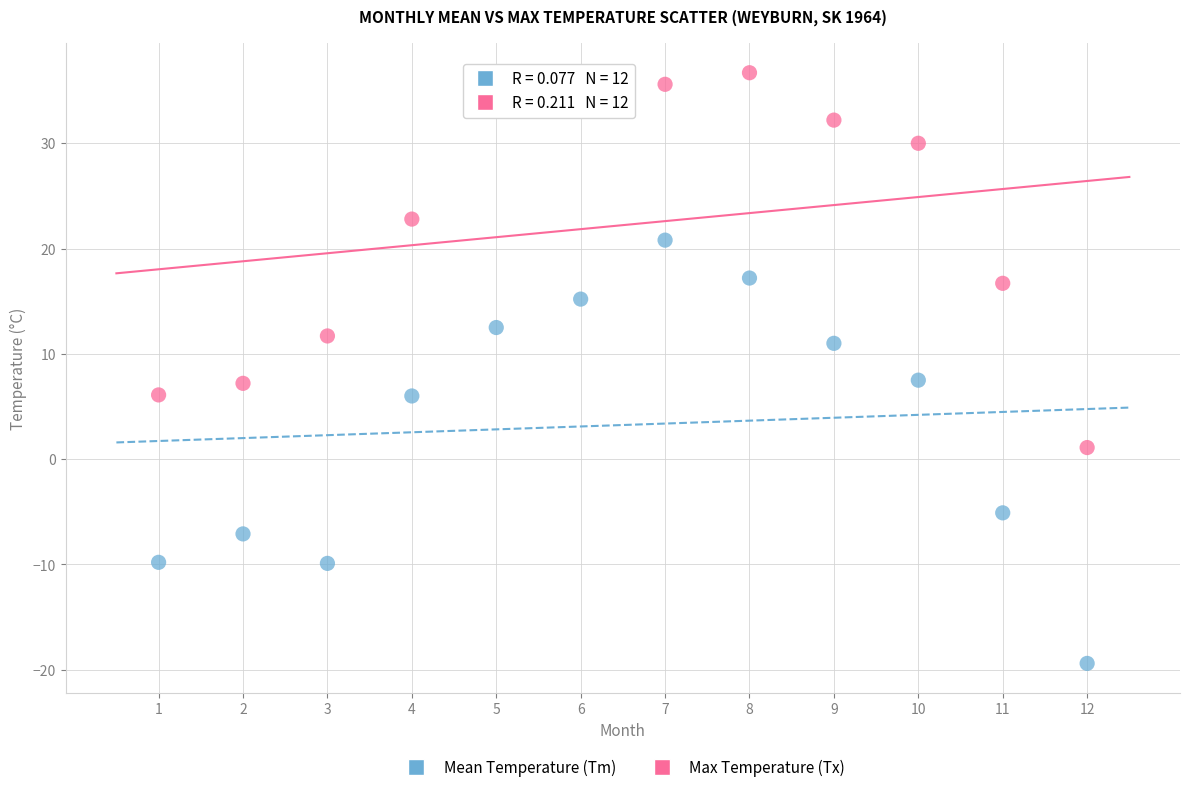

Across all data points, what is the range of X values (max minus min)?

11.0